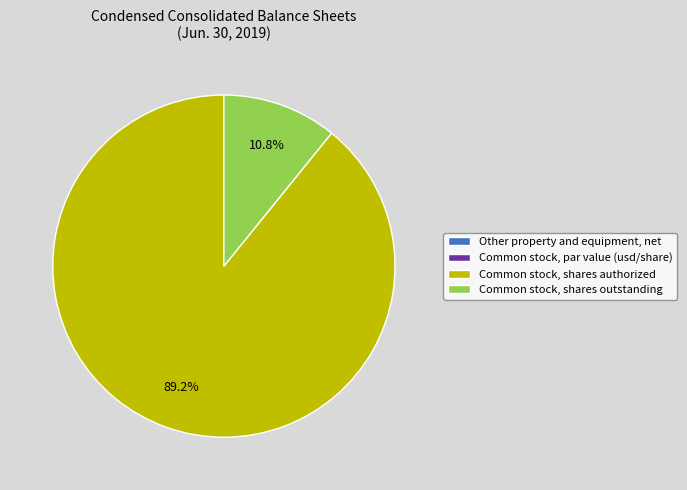

Is the sum of Common stock, shares outstanding and Common stock, shares authorized greater than half?

Yes